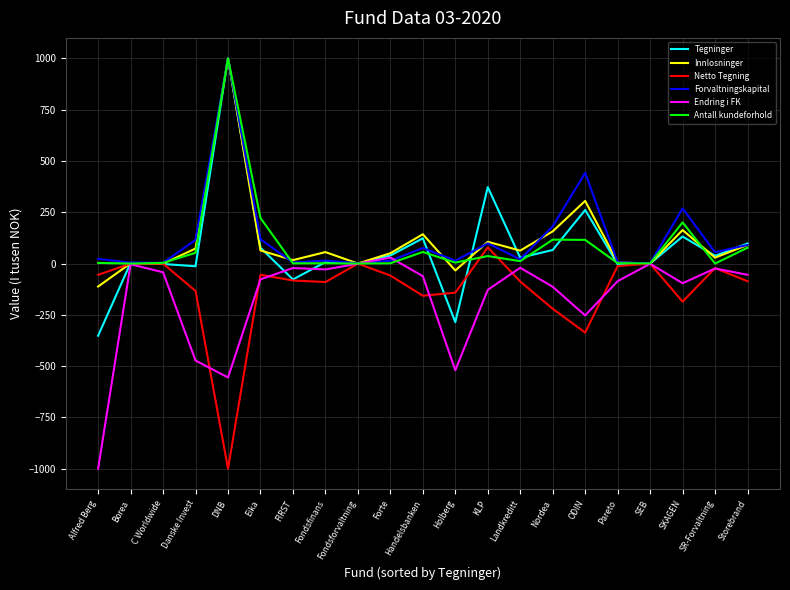

What is the difference between the highest and lowest values at Danske Invest?

587.9